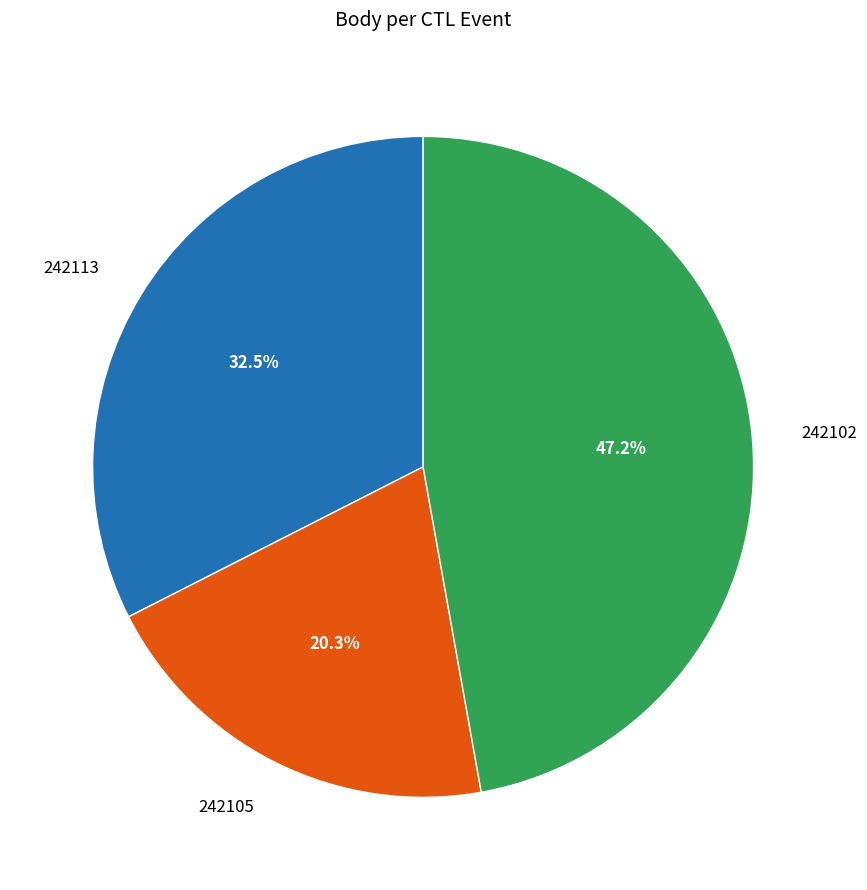

Which slice is the smallest?

242105